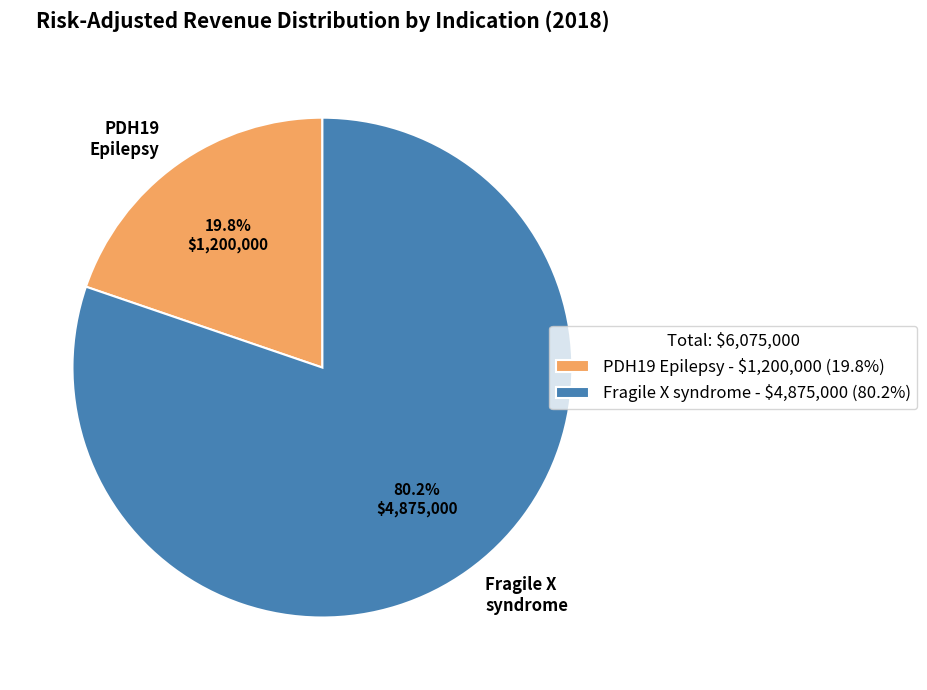

Rank the categories by value from highest to lowest.

Fragile X syndrome, PDH19 Epilepsy